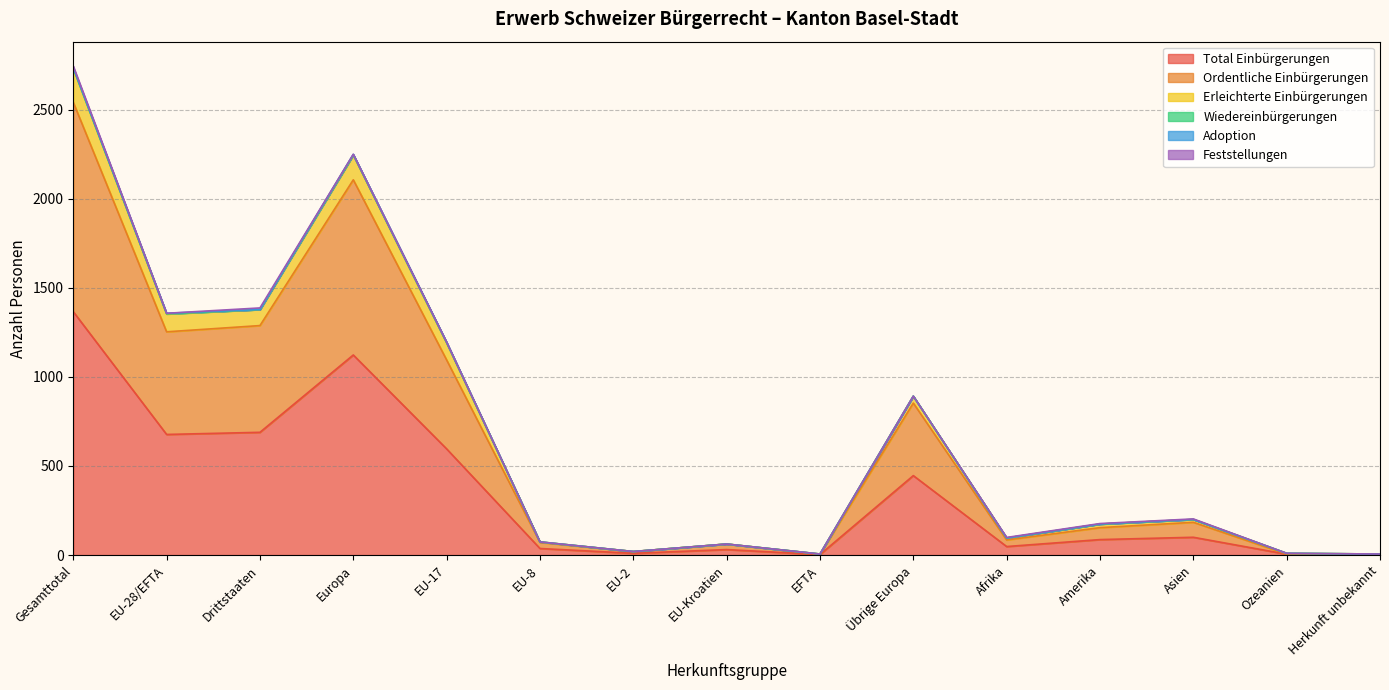

What position from the left is Ozeanien?

14